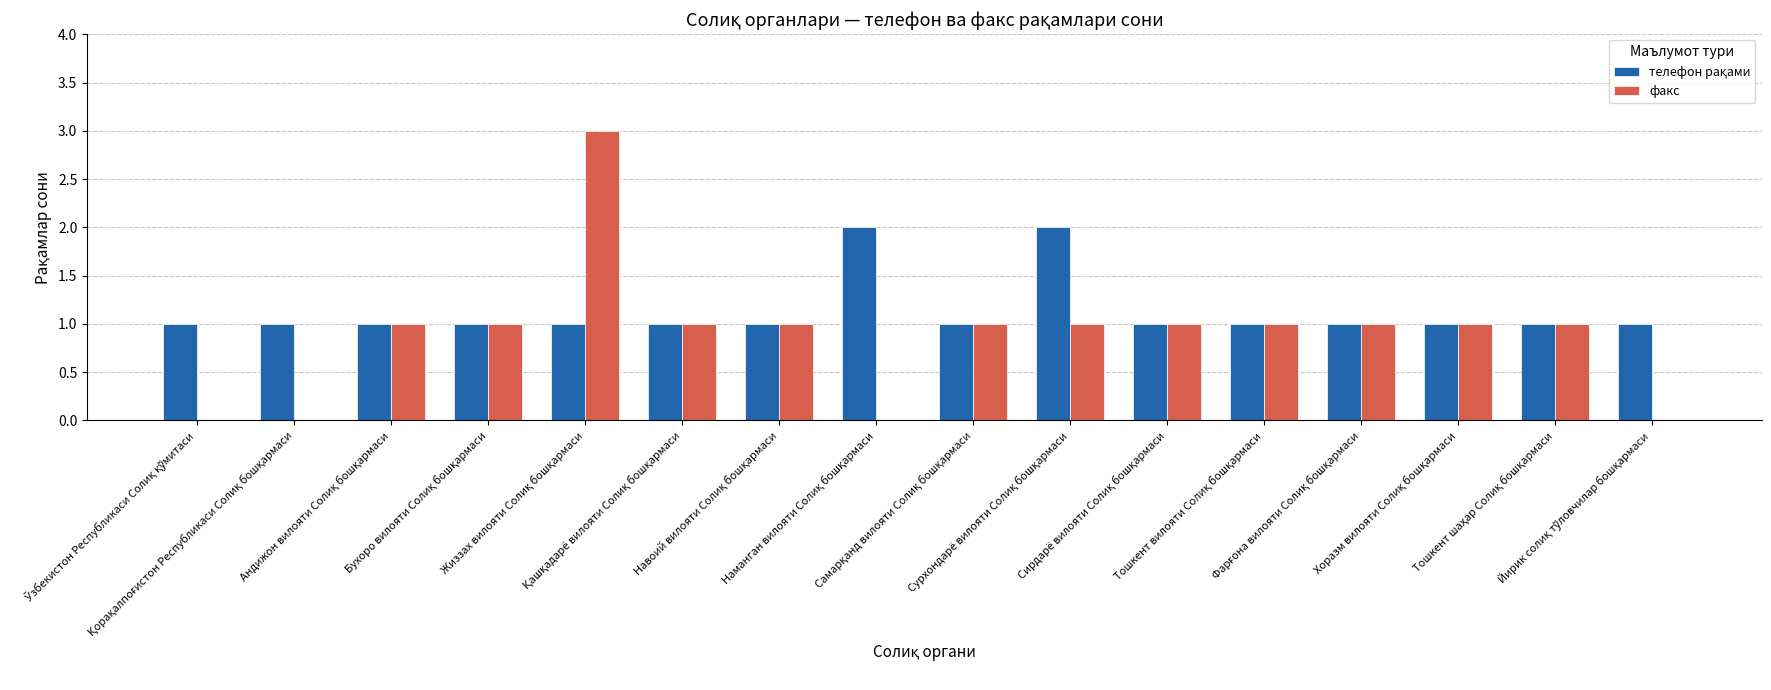

How many categories are shown in the chart?

16